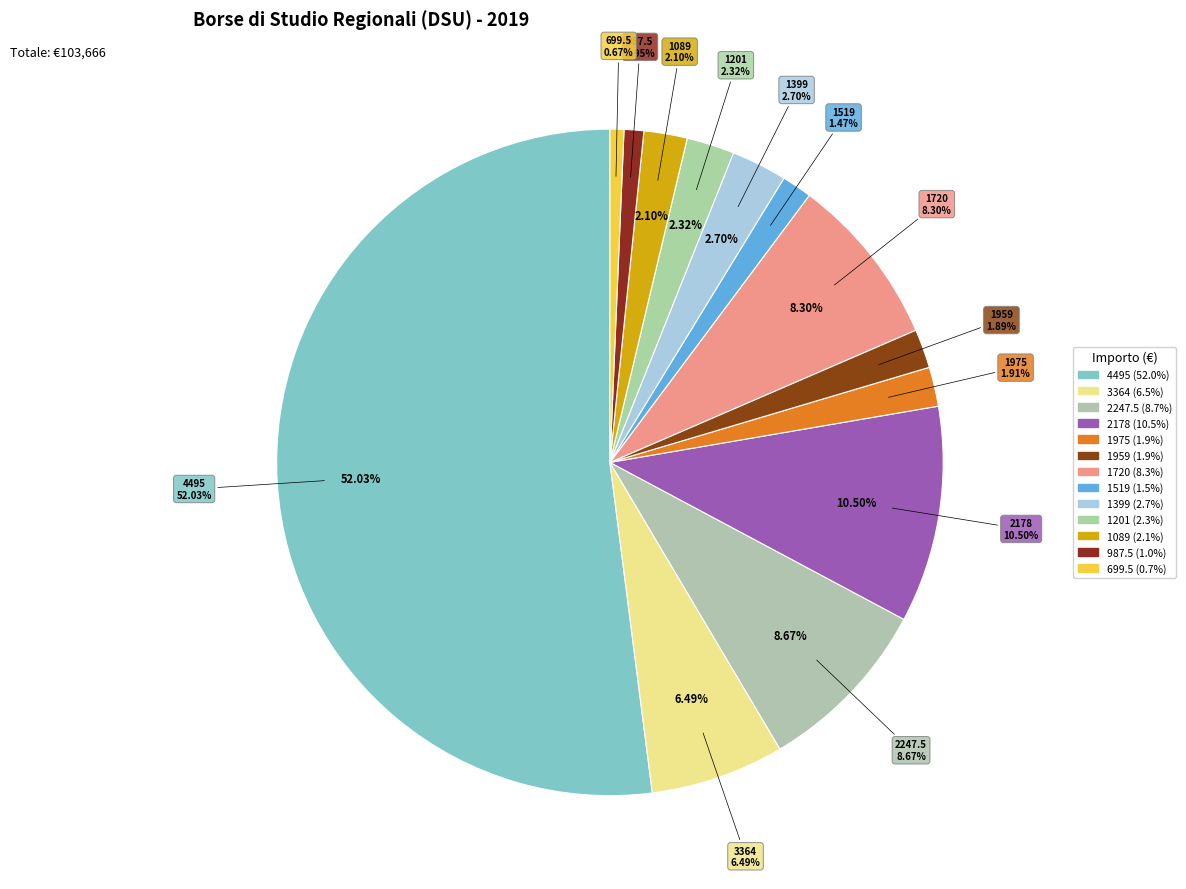

Which slice is the largest?

4495